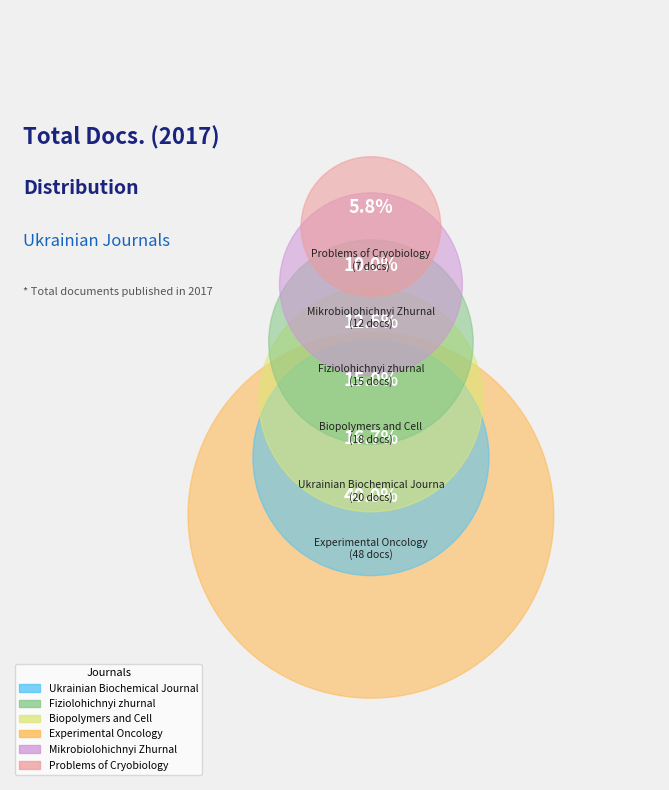

Do Problems of Cryobiology and Ukrainian Biochemical Journal together represent more than half of the pie?

No